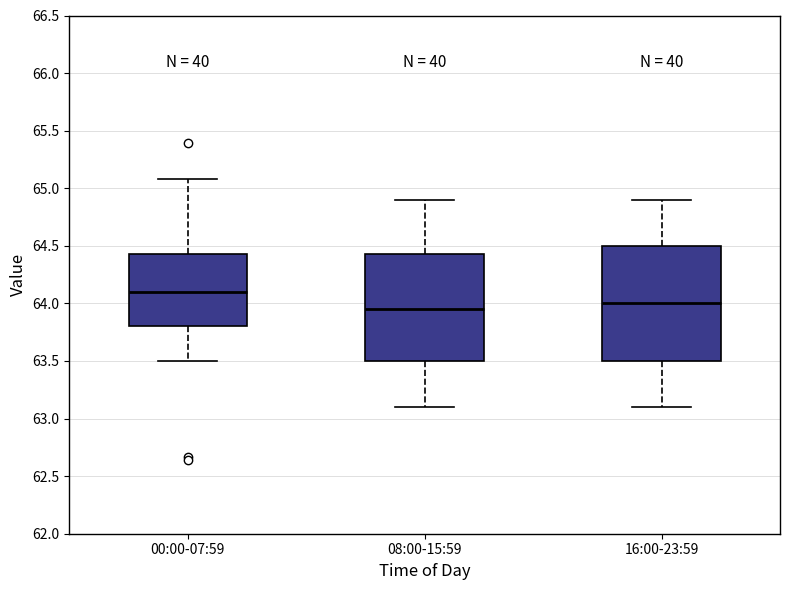

Which box is the tallest, from its lower edge to its upper edge?

16:00-23:59